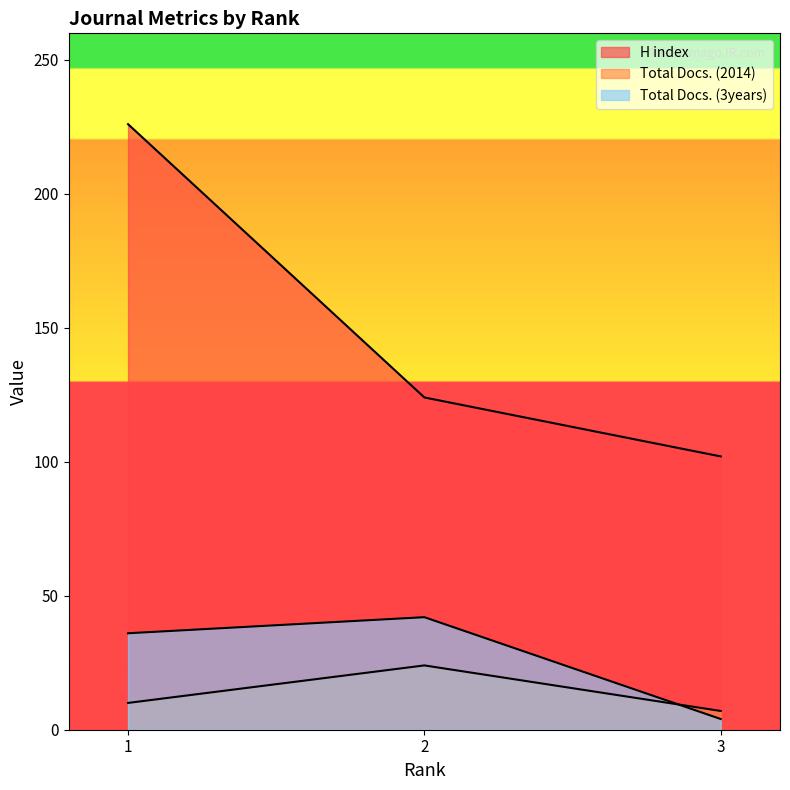

What are all the series names shown in the legend?

H index, Total Docs. (2014), Total Docs. (3years)